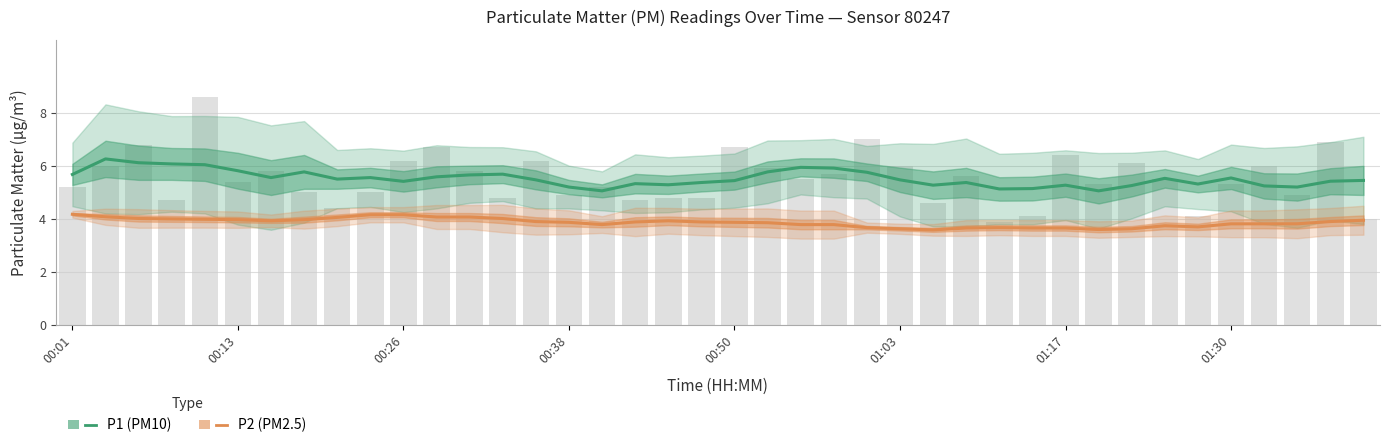

Is the value of P2 (PM2.5) at 23 greater than the value of P1 (PM10) at 01:03?

No